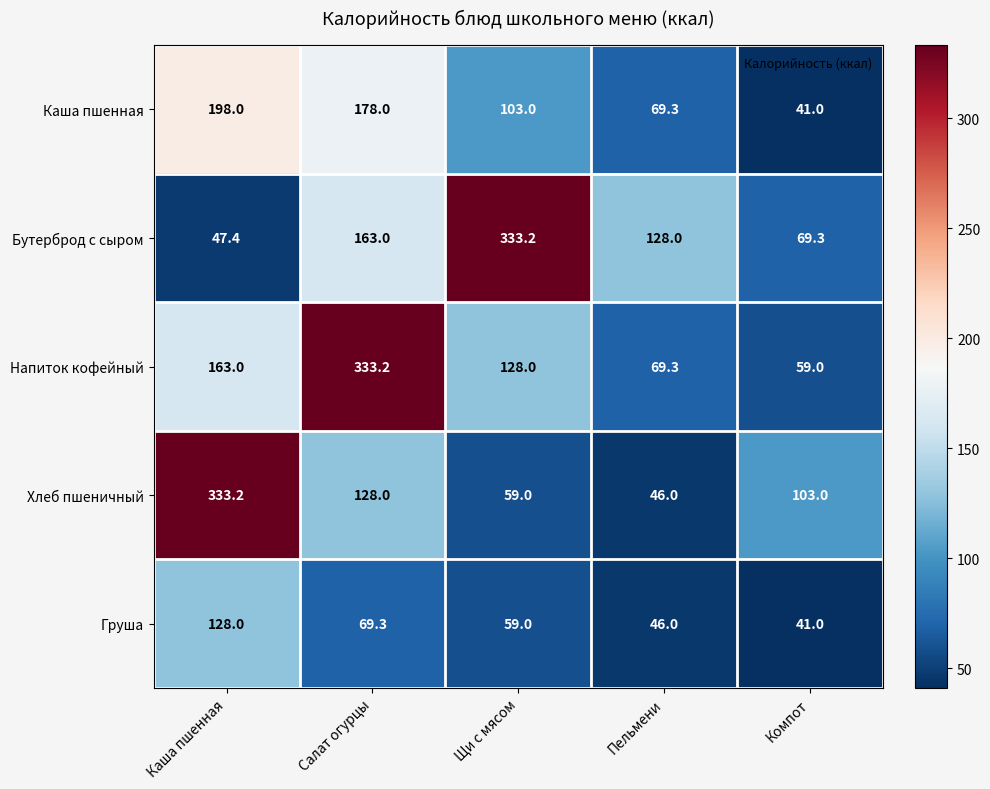

True or false: Напиток кофейный has a value of 257.6 at Каша пшенная.

False